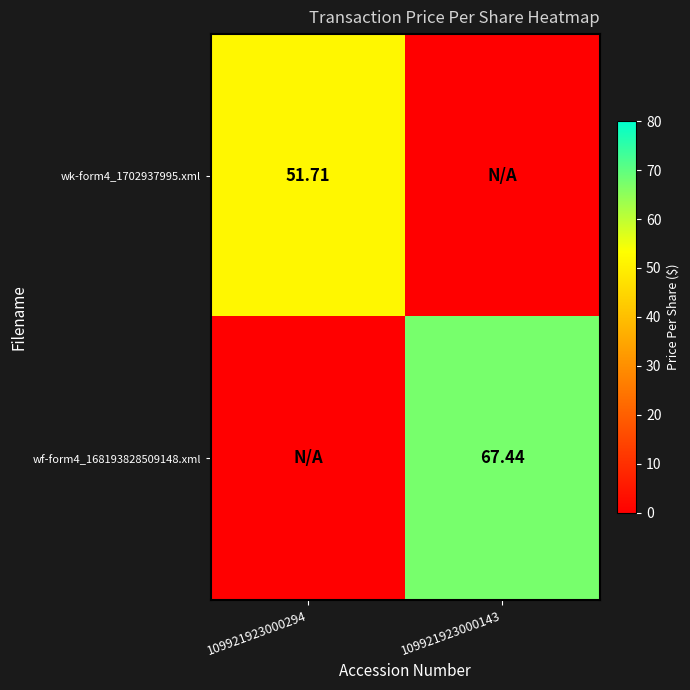

How many data points in wf-form4_168193828509148.xml are above 67?

1